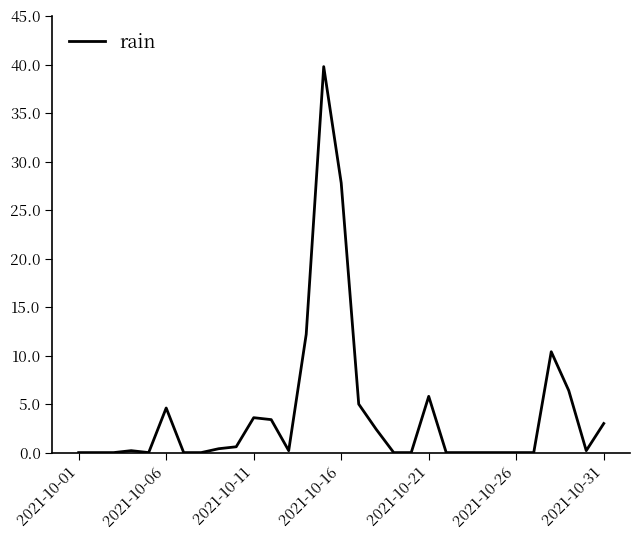

What is the difference between the maximum and minimum values?

39.8